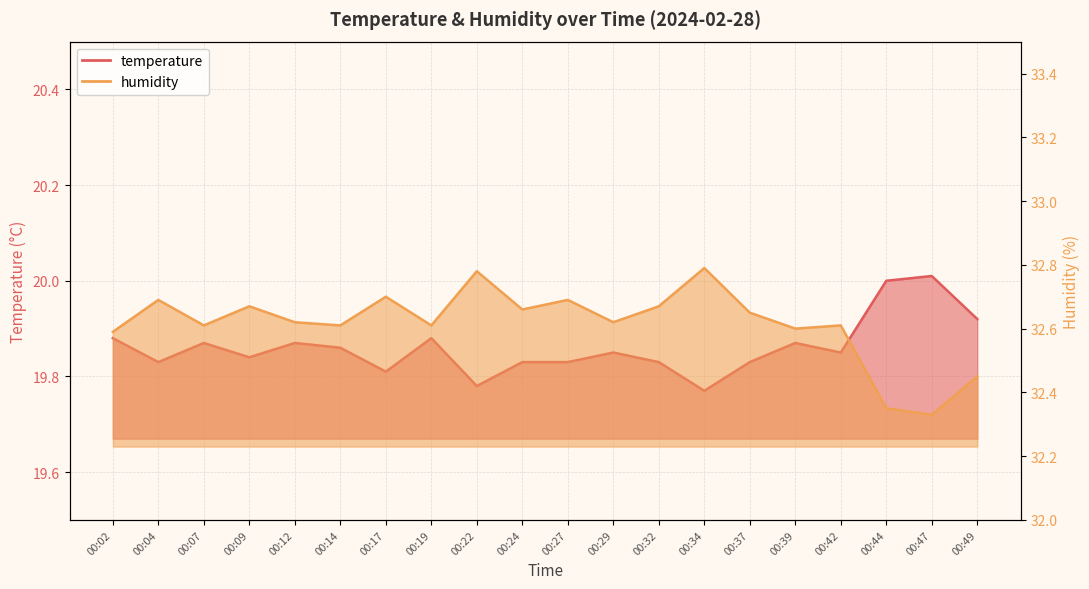

At which category is the sum across all series the highest?

00:22